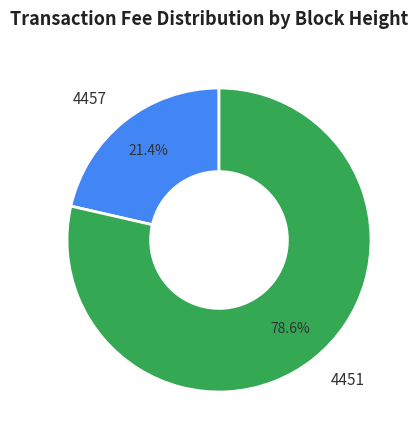

How many segments does this pie chart have?

2